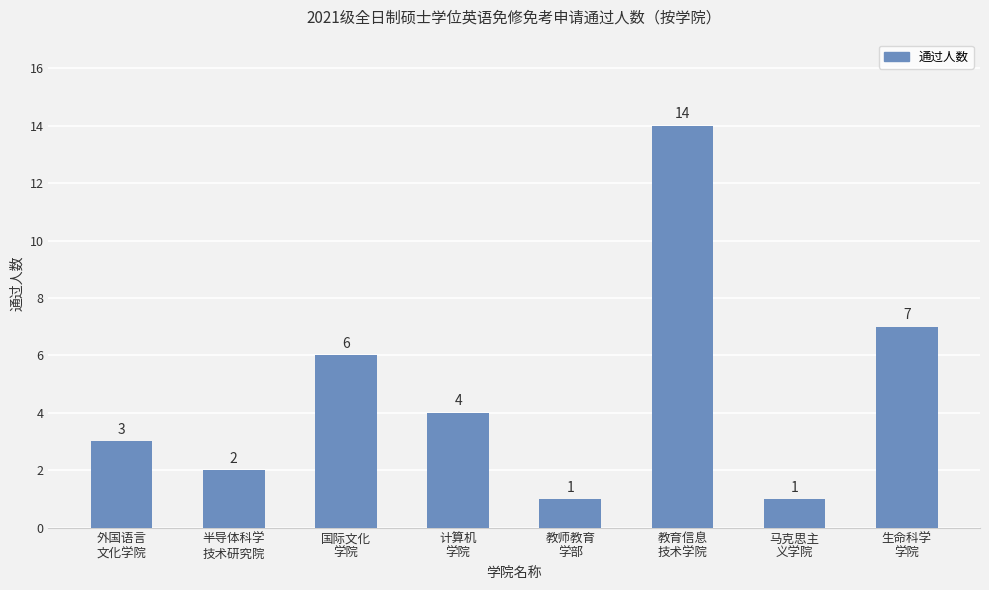

What is the value of the 6th bar from the left?

14